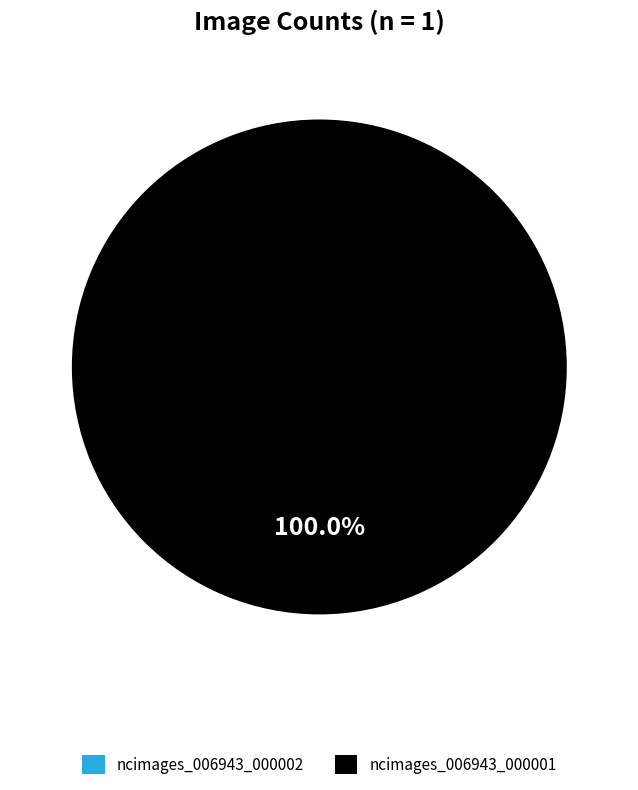

Which category accounts for the majority?

ncimages_006943_000001